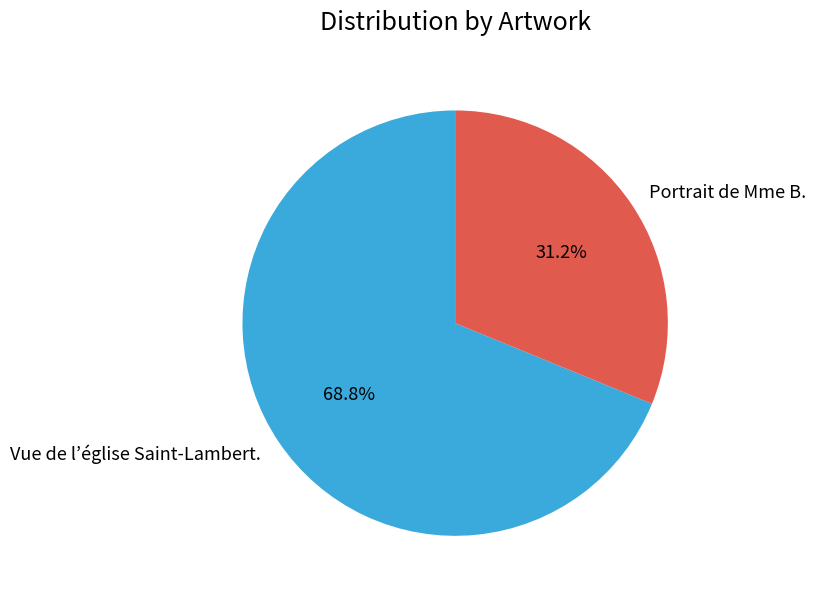

What percentage is the Portrait de Mme B. slice, to the nearest percent?

31%